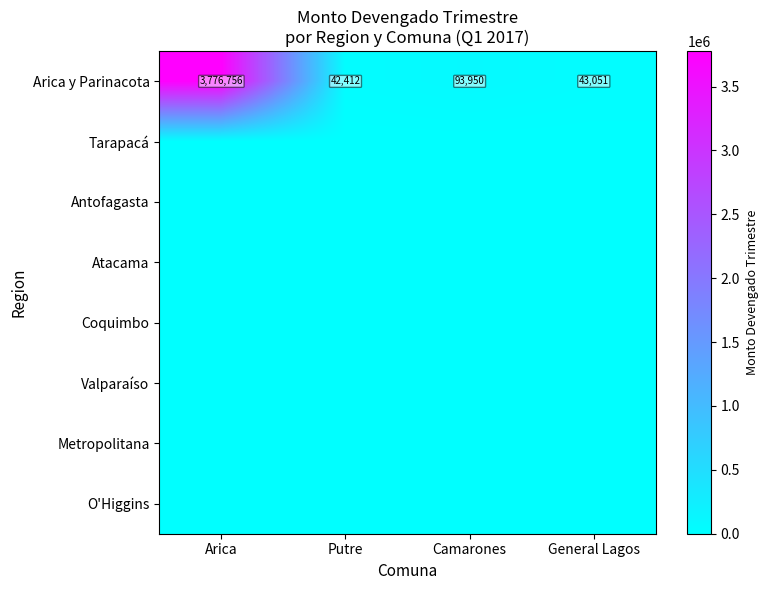

What is the sum of all Arica y Parinacota values?

3956169